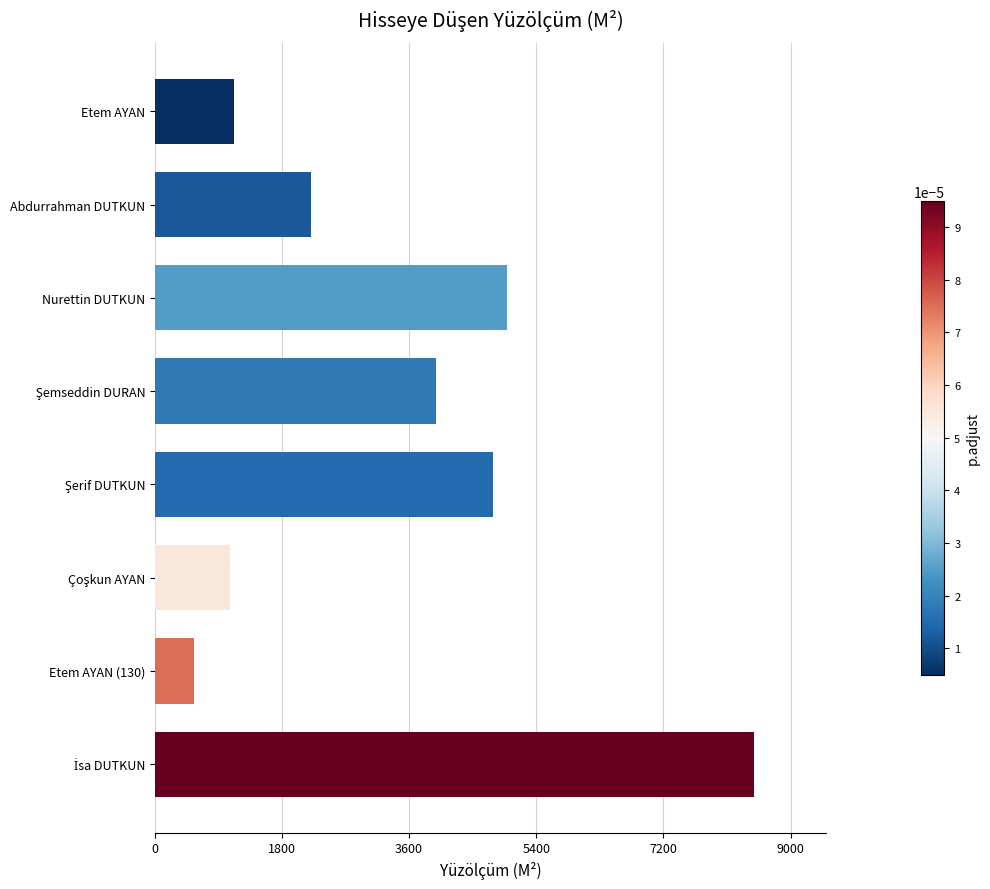

Count the number of values greater than 3983.

4